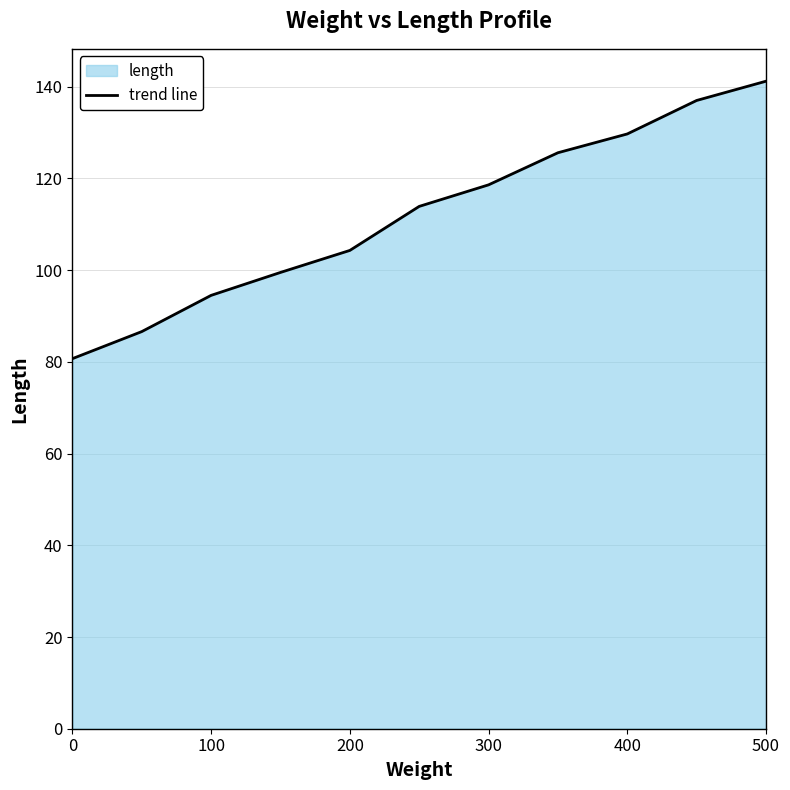

Which has a higher value, 200 or 0?

200